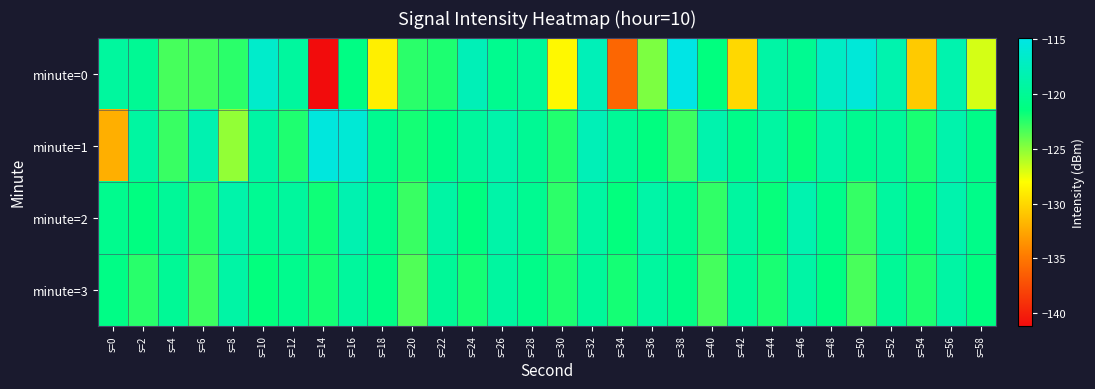

List the series in order of their peak value, highest first.

minute=0, minute=1, minute=2, minute=3